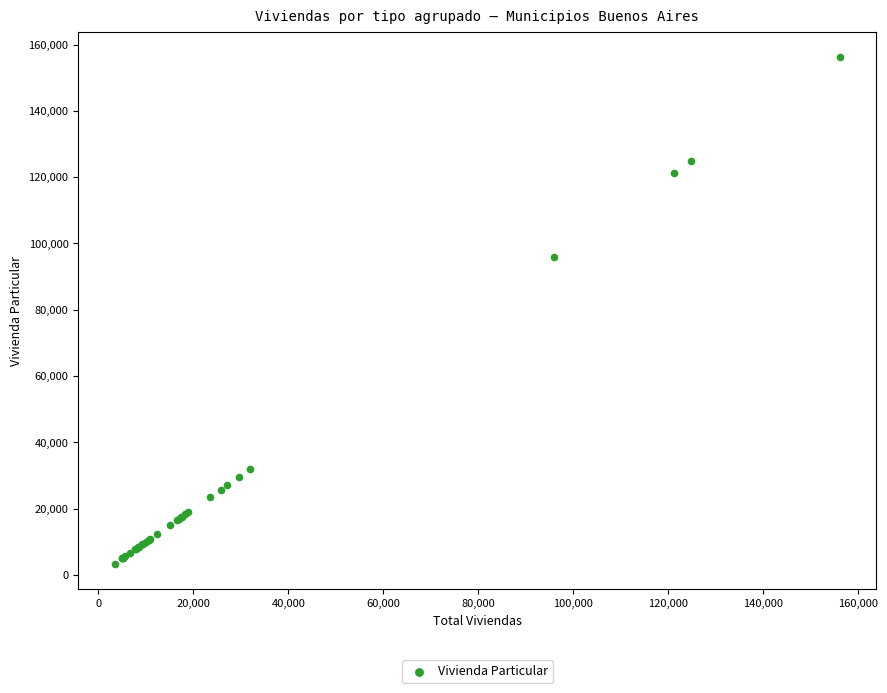

What Y value in the scatter plot is closest to 79797?

96029